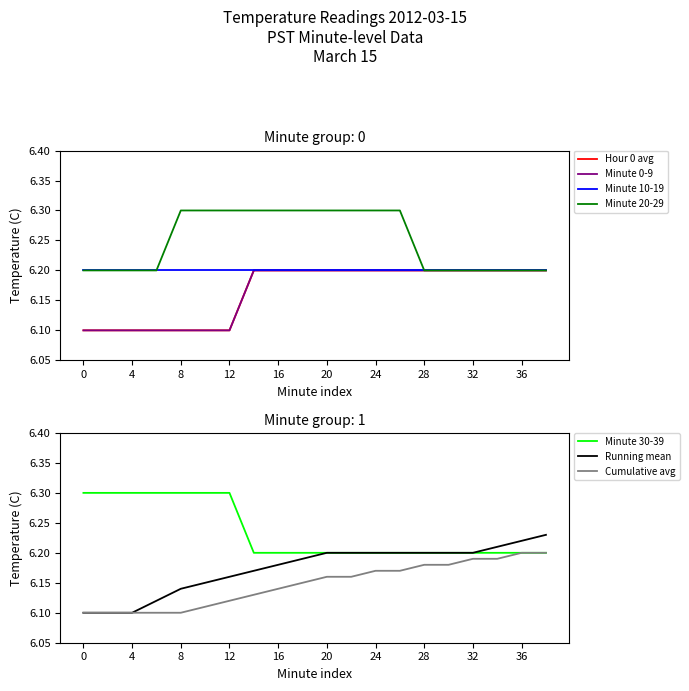

Rank the categories by Cumulative avg value from lowest to highest.

0, 2, 4, 6, 8, 10, 12, 14, 16, 18, 20, 22, 24, 26, 28, 30, 32, 34, 36, 38